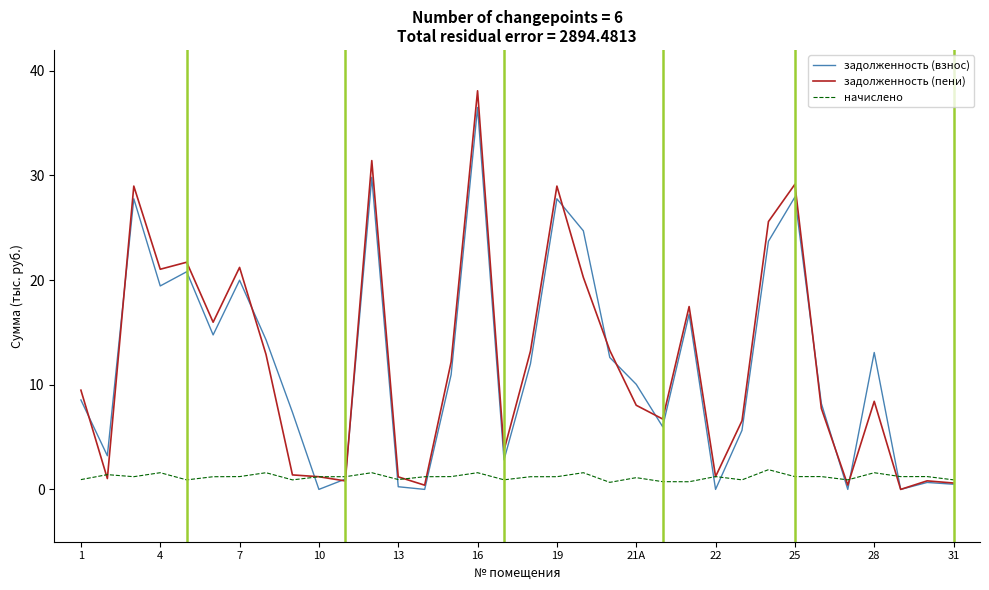

What is the maximum value shown in the chart?

38.1